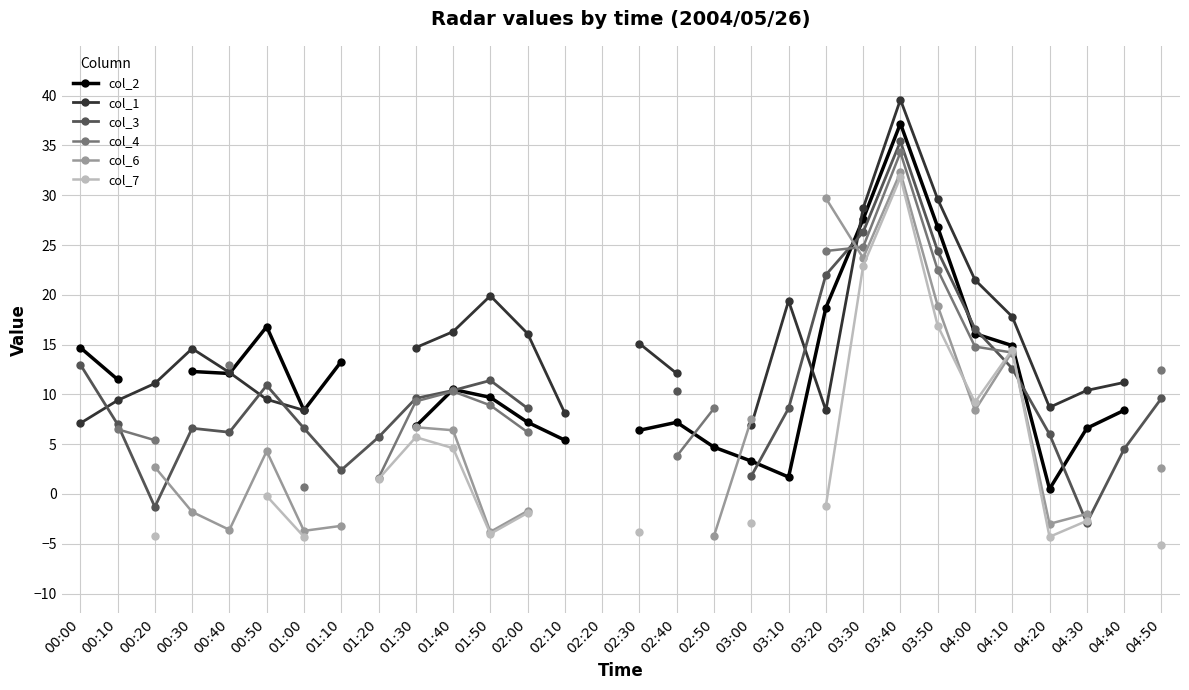

Where do col_7 and col_3 first cross each other?

04:00 and 04:10